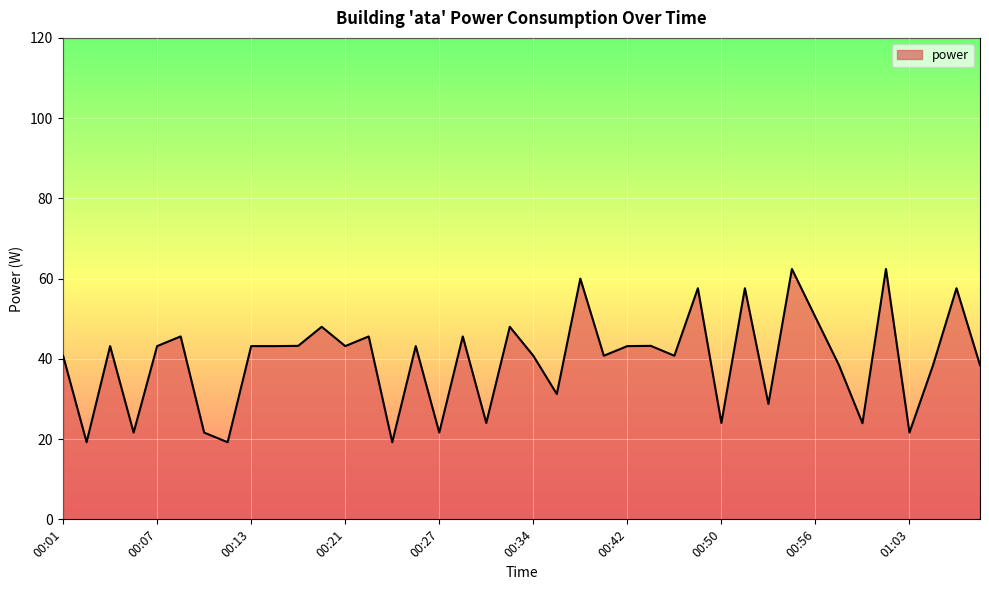

What is the maximum value shown in the chart?

62.4